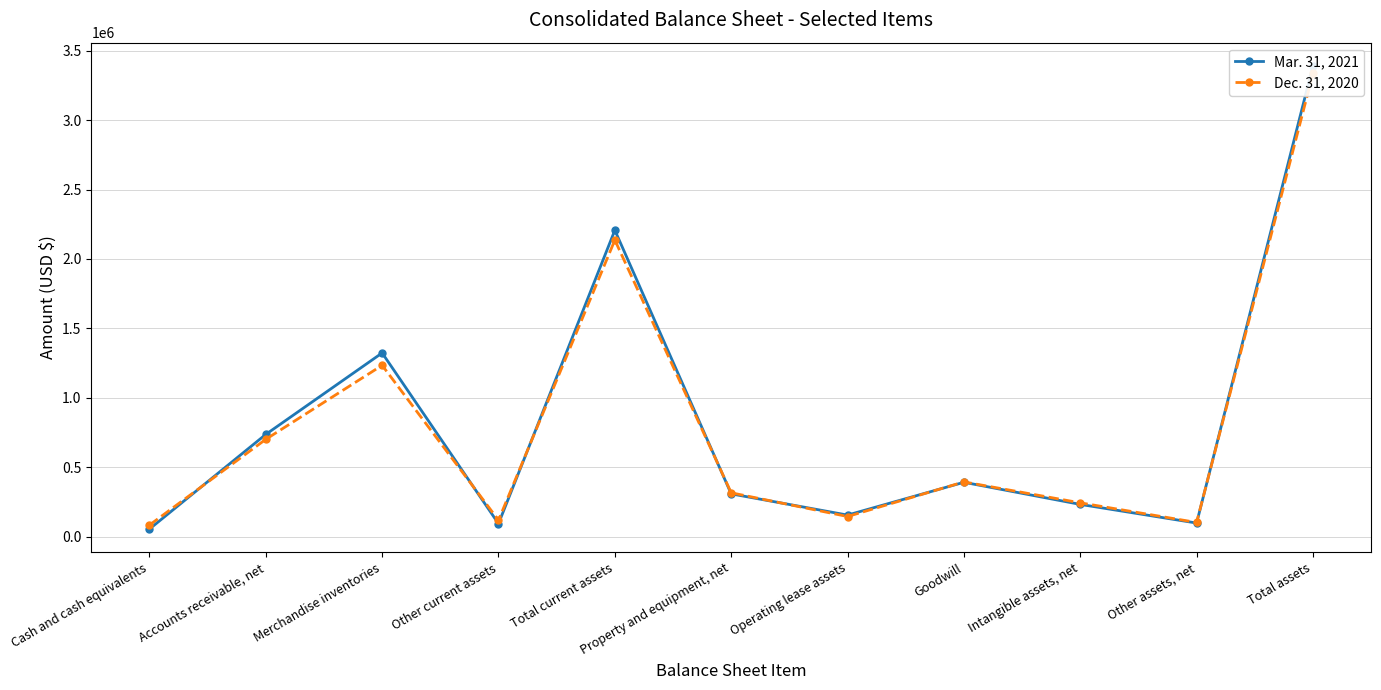

True or false: Dec. 31, 2020 has more than 1 interior local peaks.

True